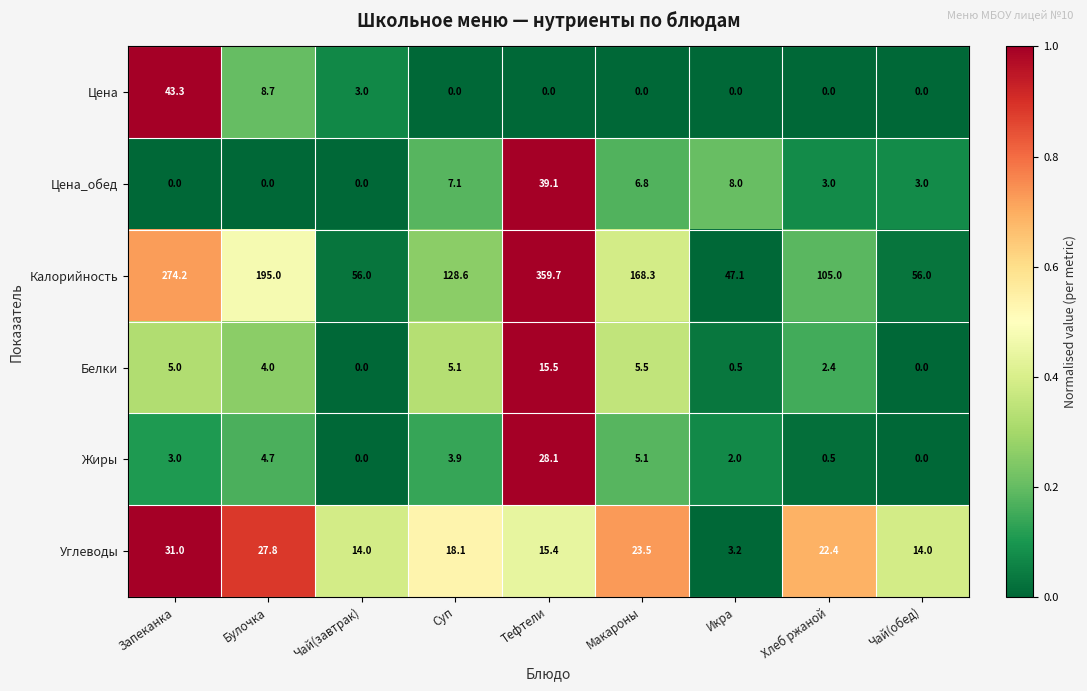

Which label corresponds to the largest value in the chart?

Тефтели